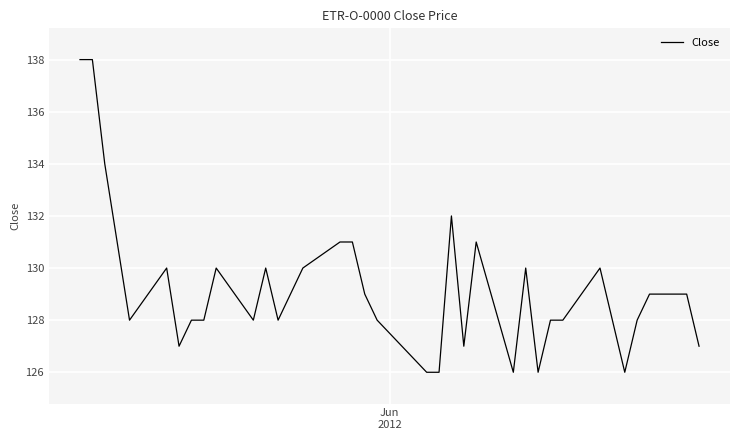

What is the difference between the maximum and minimum values?

12